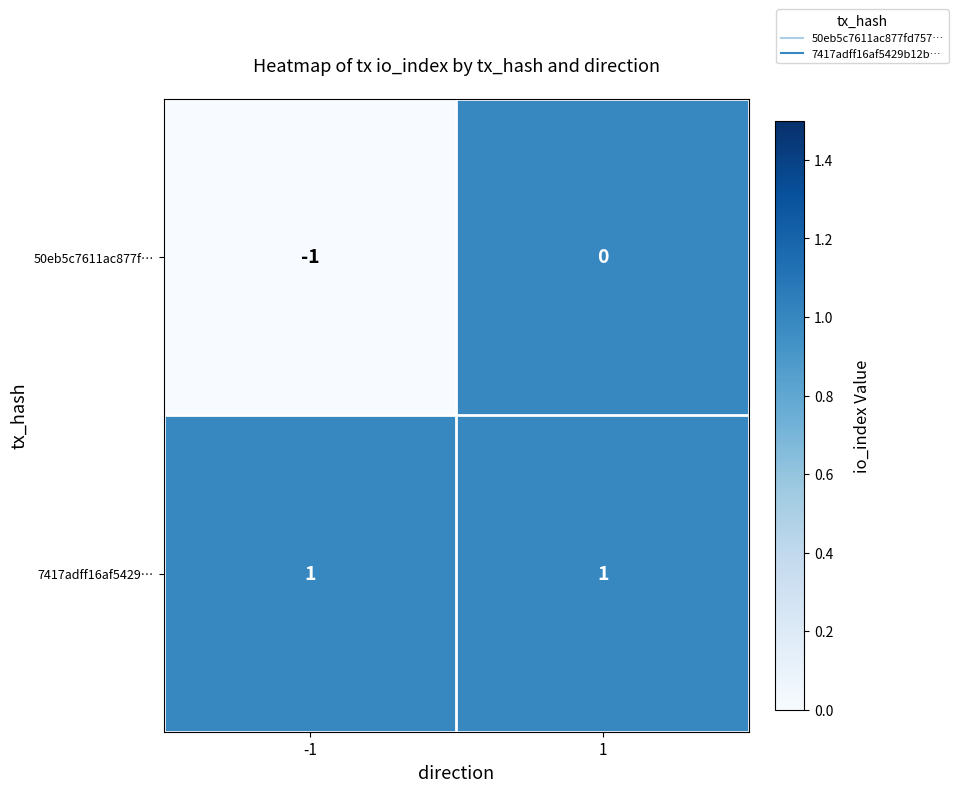

True or false: 7417adff16af5429… has a value of 1 at 1.

True